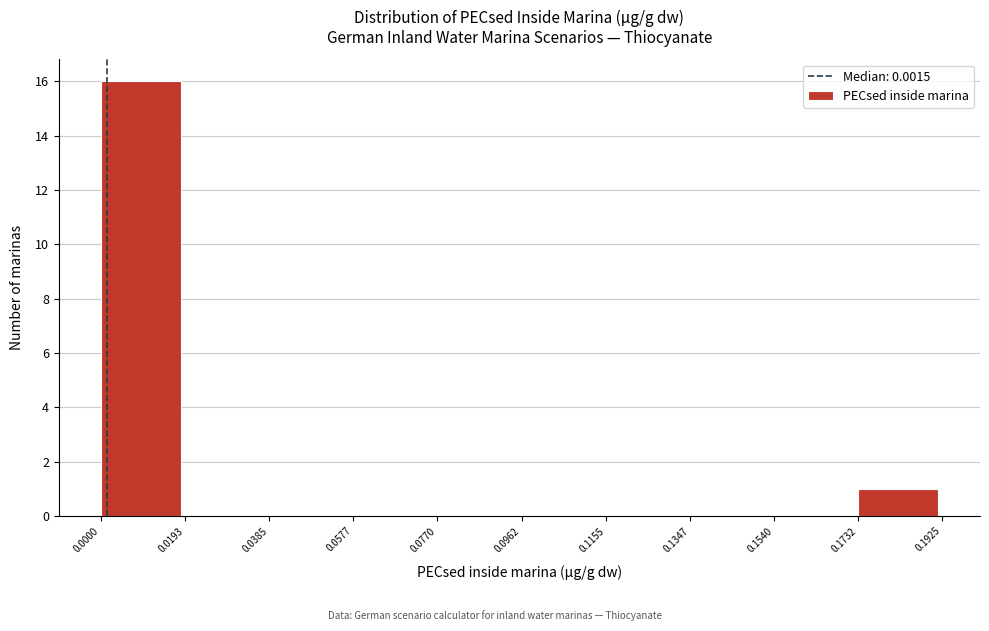

Reading left to right, list every bar in this chart as the range it spans on the x-axis followed by its height. The values are not printed on the chart, so give them approximately, as read against the axis.

0.0000 to 0.0193: 16
0.0193 to 0.0385: 0
0.0385 to 0.0577: 0
0.0577 to 0.0770: 0
0.0770 to 0.0962: 0
0.0962 to 0.1155: 0
0.1155 to 0.1347: 0
0.1347 to 0.1540: 0
0.1540 to 0.1732: 0
0.1732 to 0.1925: 1